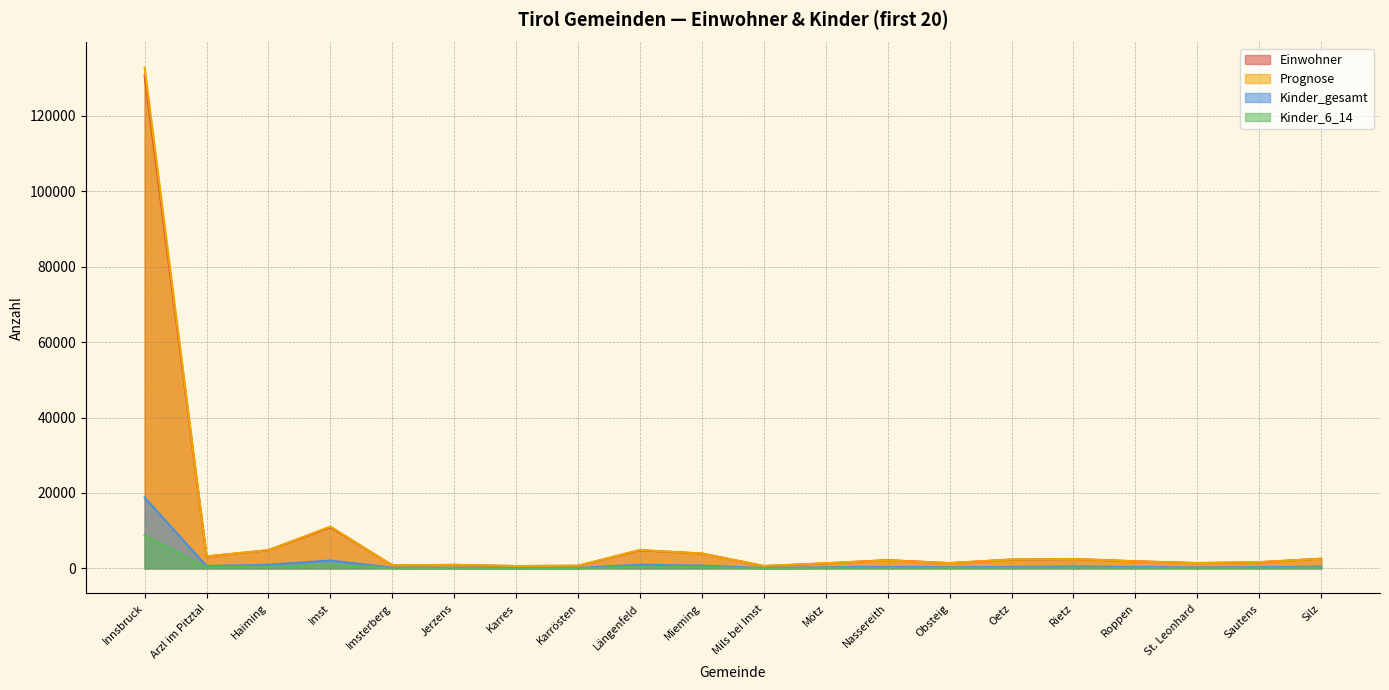

What is the difference between the highest and lowest values at Rietz?

2270